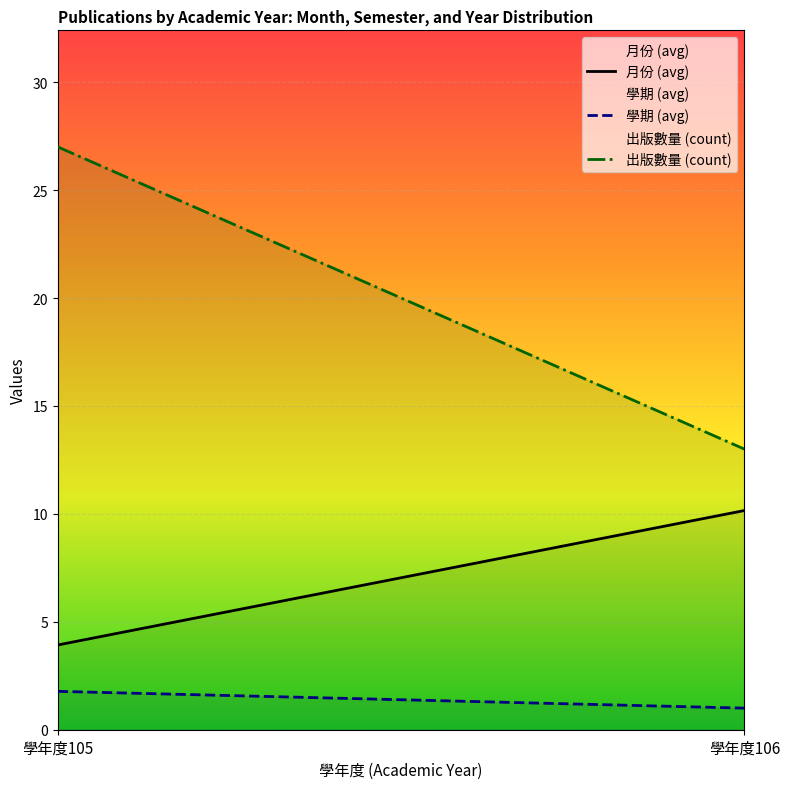

What is the lowest value of the 出版數量 (count) series?

13.0